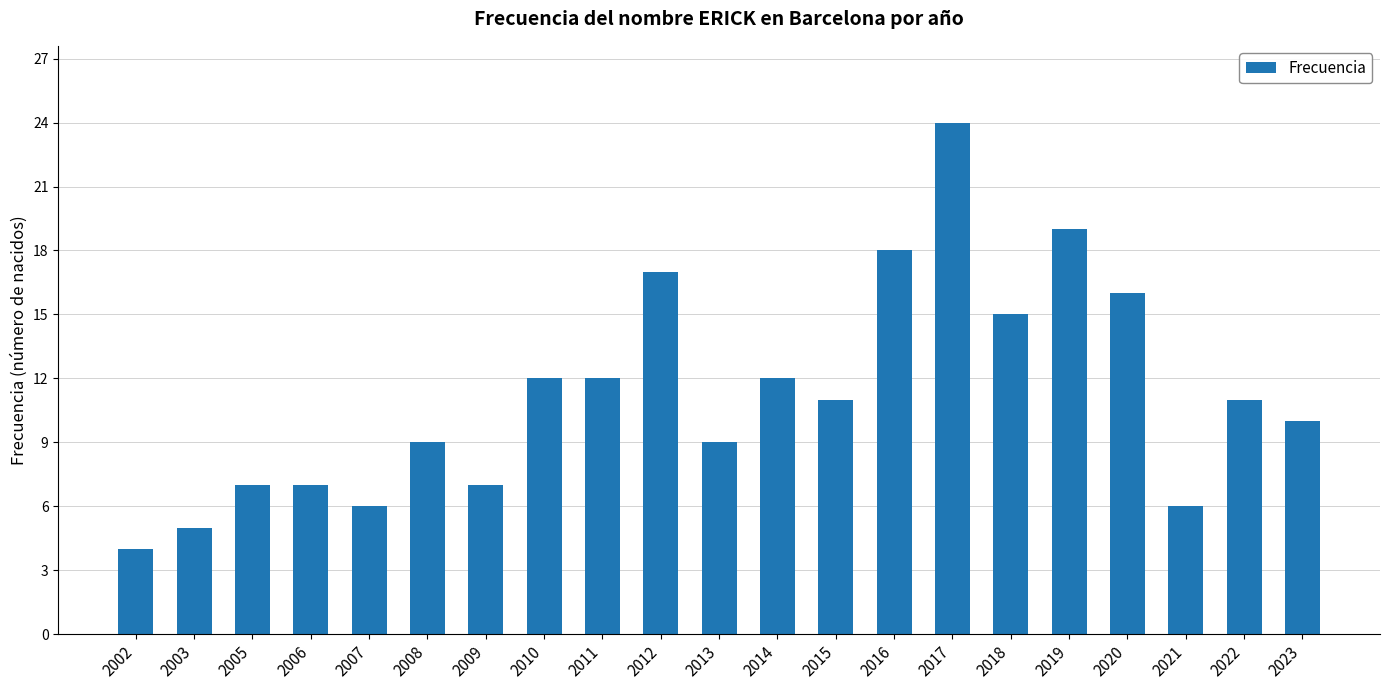

True or false: the data shows 8 at 2021.

False